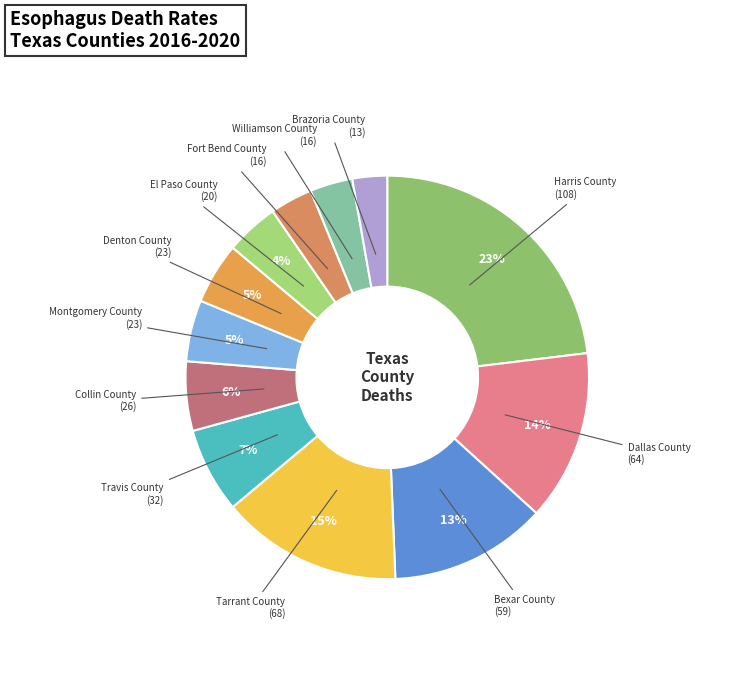

To the nearest percent, what is the difference between the largest and smallest slice percentages?

20%